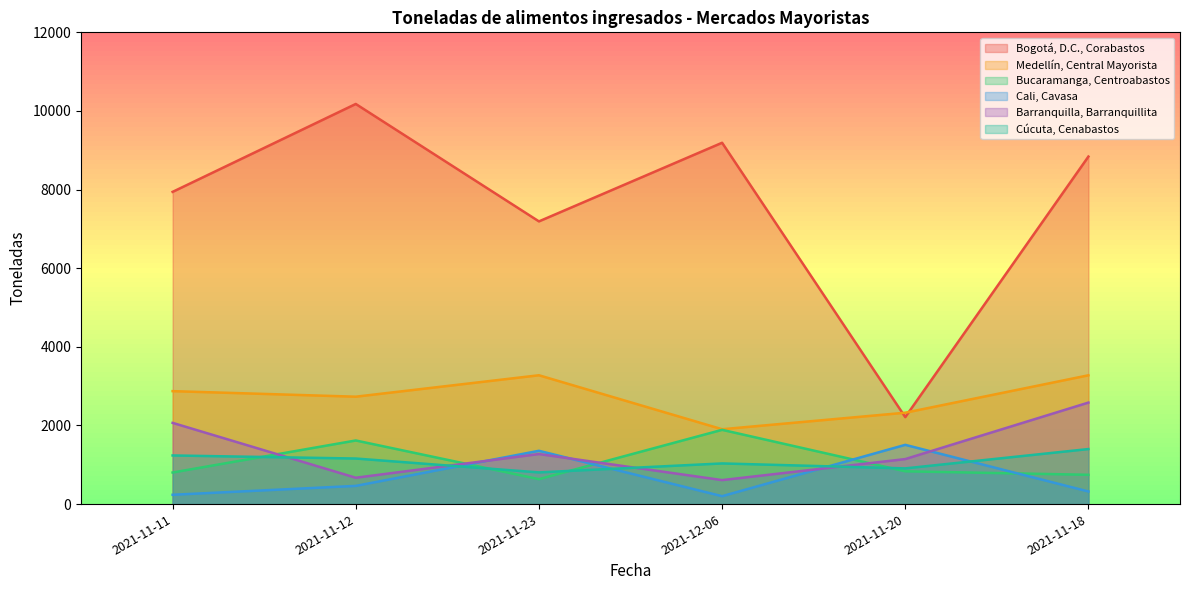

Is the value of Bogotá, D.C., Corabastos at 2021-12-06 greater than the value of Medellín, Central Mayorista at 2021-11-23?

Yes